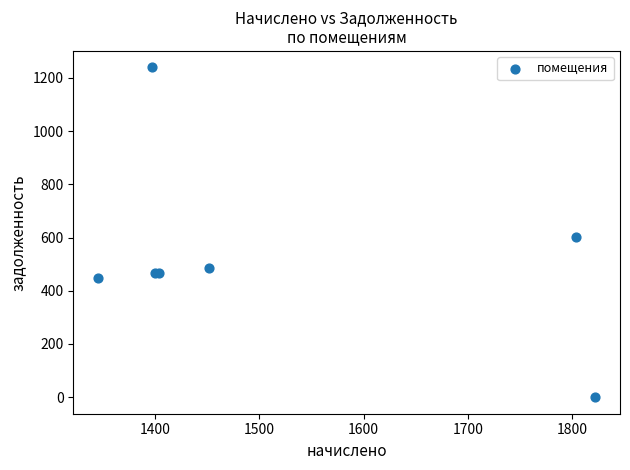

What Y value in the scatter plot is closest to 619?

601.2